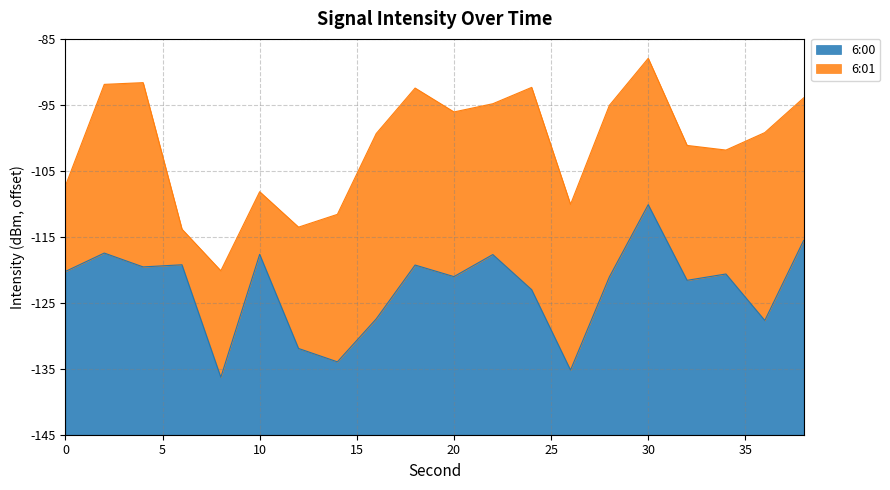

Count the number of values greater than 24.

10